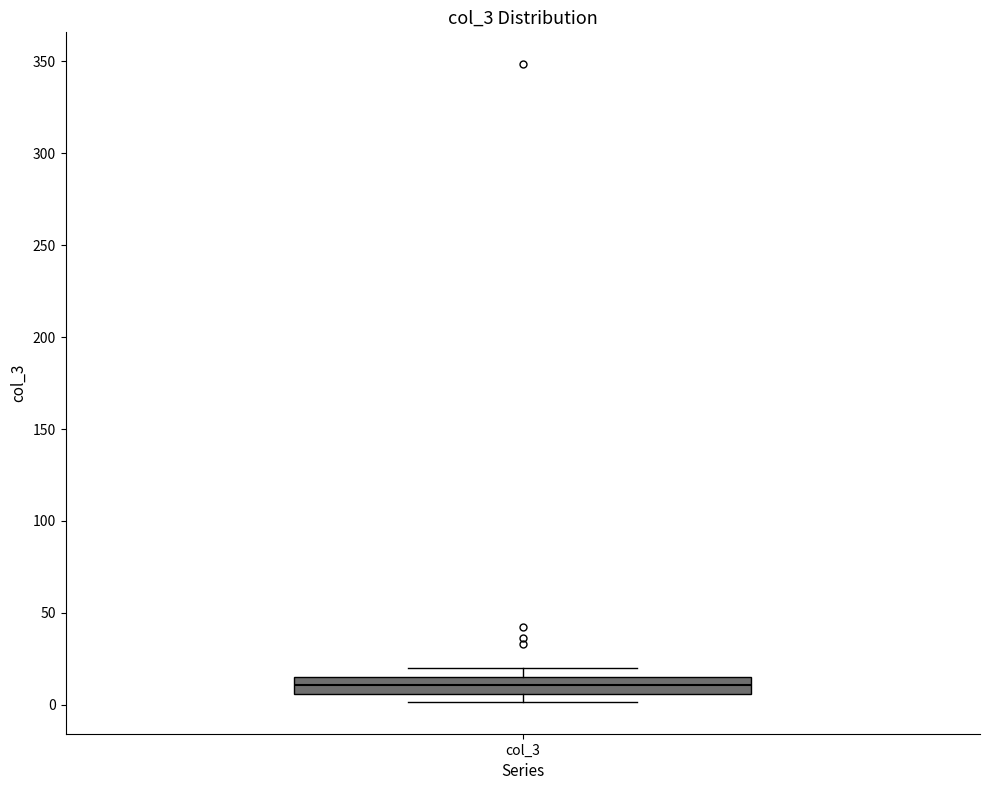

Where is the lower edge of the box for col_3 on the y-axis? The values are not printed on the chart, so give them approximately, as read against the axis.

5